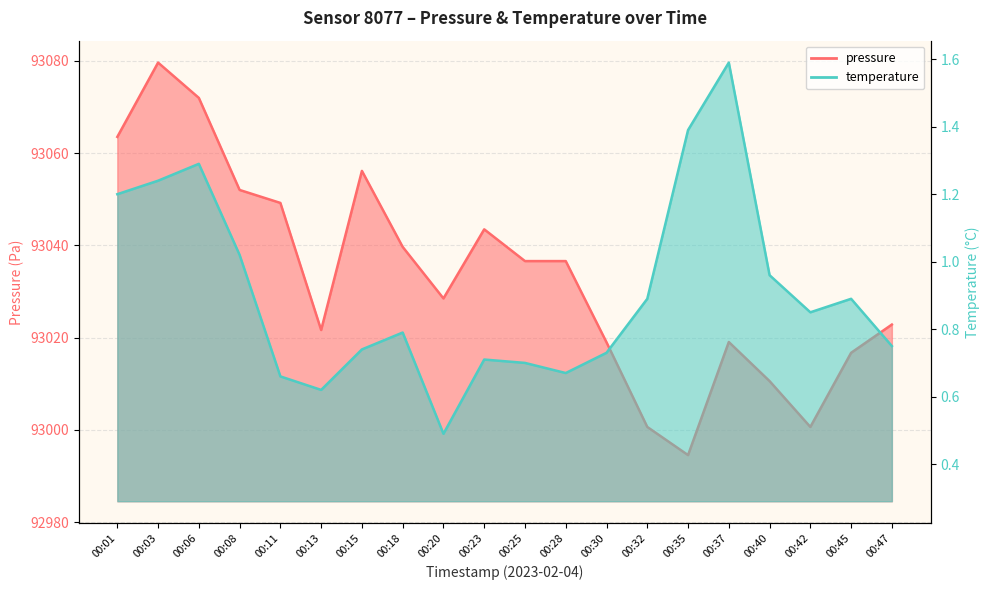

Between 00:01 and 00:32, which series saw the biggest shift?

pressure